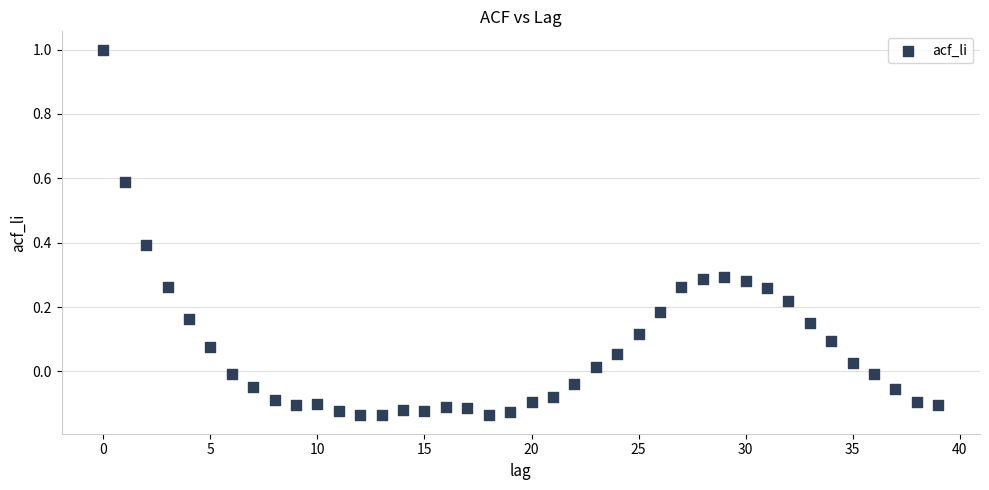

What is the range of Y values (max minus min)?

1.1